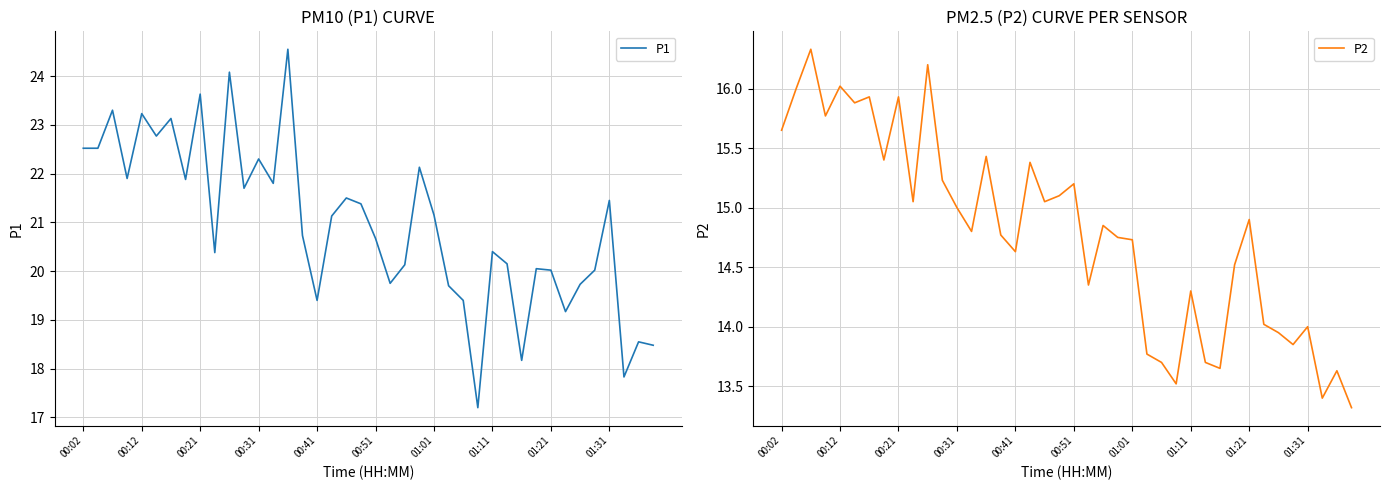

Is this an area chart (filled region under the line)?

No